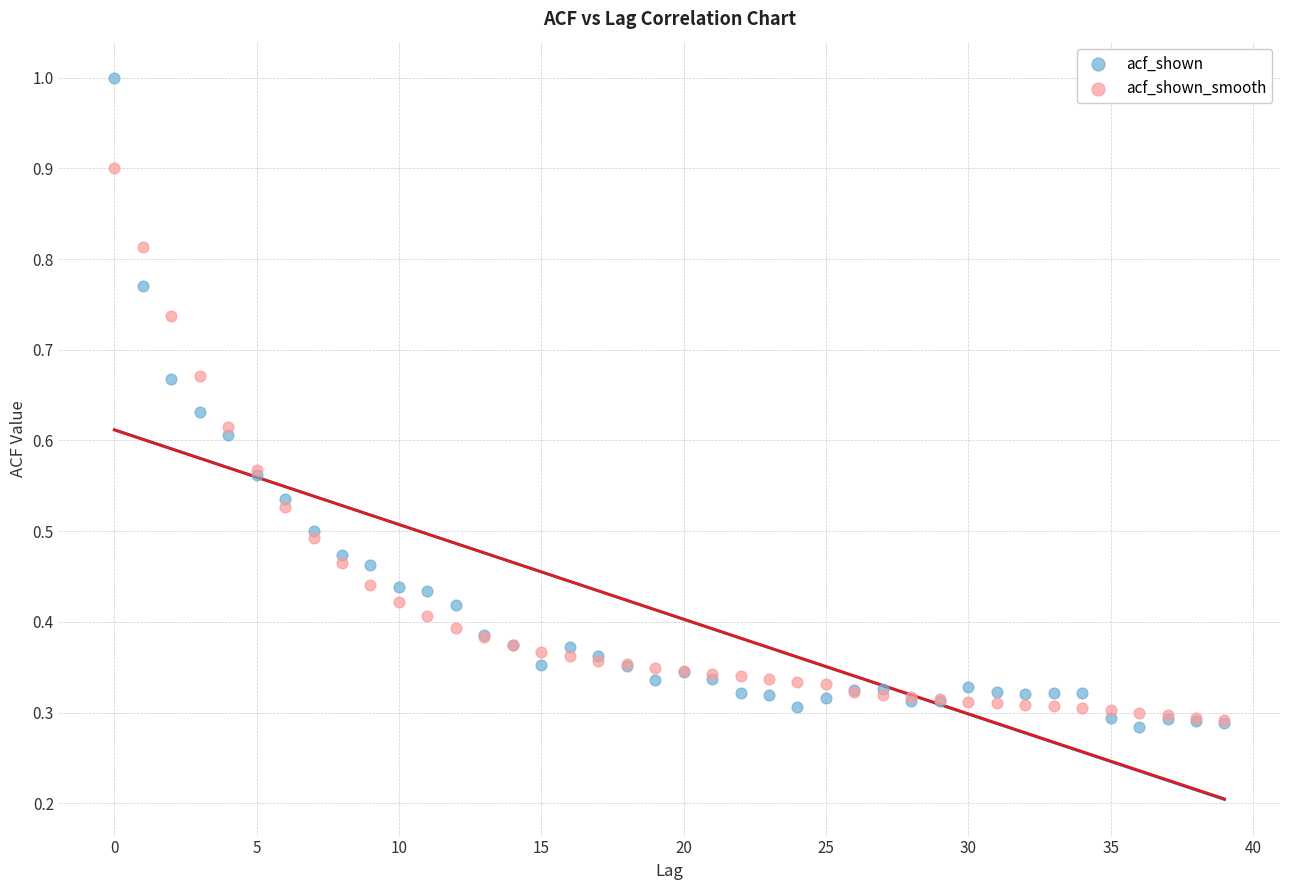

What are all the series names shown in the legend?

acf_shown, acf_shown_smooth